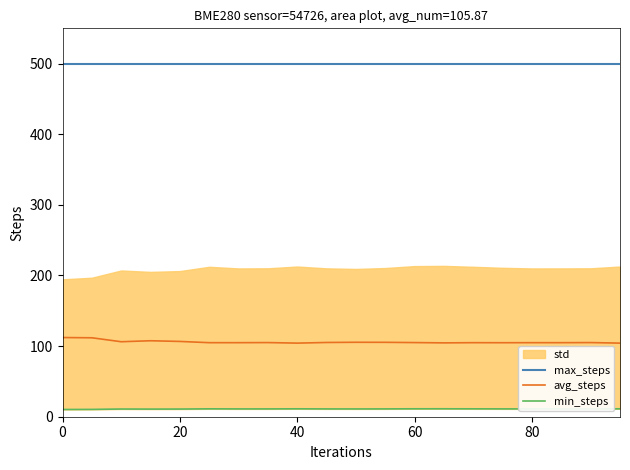

True or false: avg_steps and max_steps intersect in this chart.

False